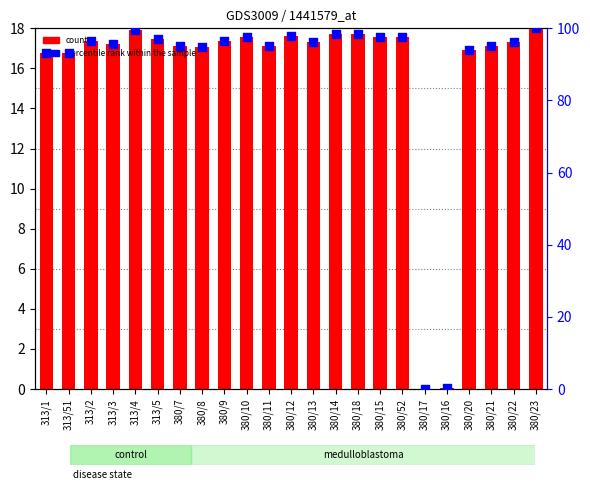

Which series contains the lowest Y value?

count